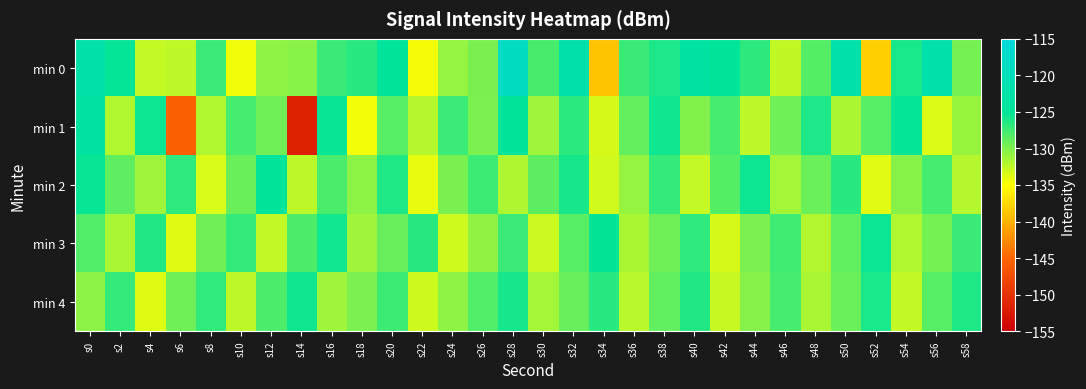

Reading left to right, list all the values displayed in this chart.

min 0: s0=-122.7	s2=-125.2	s4=-132.7	s6=-132.4	s8=-127.3	s10=-134.4	s12=-130.6	s14=-130.3	s16=-127.2	s18=-126.6	s20=-124.6	s22=-134.6	s24=-130.8	s26=-129.7	s28=-118.7	s30=-127.9	s32=-122.2	s34=-138.9	s36=-127.3	s38=-126.1	s40=-123.6	s42=-124.9	s44=-126.7	s46=-132.6	s48=-128.3	s50=-122.4	s52=-138.0	s54=-126.0	s56=-121.9	s58=-129.6
min 1: s0=-124.0	s2=-131.9	s4=-125.5	s6=-145.6	s8=-132.0	s10=-127.8	s12=-129.4	s14=-151.7	s16=-125.3	s18=-134.5	s20=-128.5	s22=-132.1	s24=-127.3	s26=-129.8	s28=-124.6	s30=-131.2	s32=-126.7	s34=-133.4	s36=-128.9	s38=-125.6	s40=-130.1	s42=-127.8	s44=-132.5	s46=-129.3	s48=-126.1	s50=-131.7	s52=-128.4	s54=-125.2	s56=-133.6	s58=-130.9
min 2: s0=-125.3	s2=-128.7	s4=-131.2	s6=-126.8	s8=-133.5	s10=-129.1	s12=-124.6	s14=-132.3	s16=-127.9	s18=-130.5	s20=-126.2	s22=-134.1	s24=-129.7	s26=-127.4	s28=-131.8	s30=-128.6	s32=-125.9	s34=-133.2	s36=-130.8	s38=-127.1	s40=-132.7	s42=-128.3	s44=-125.5	s46=-131.4	s48=-129.2	s50=-126.6	s52=-133.9	s54=-130.3	s56=-127.7	s58=-132.1
min 3: s0=-128.2	s2=-131.6	s4=-126.3	s6=-133.8	s8=-129.4	s10=-127.0	s12=-132.6	s14=-128.1	s16=-125.7	s18=-131.3	s20=-129.0	s22=-126.5	s24=-133.1	s26=-130.7	s28=-127.3	s30=-132.9	s32=-128.5	s34=-125.1	s36=-131.7	s38=-129.3	s40=-126.8	s42=-133.4	s44=-129.9	s46=-127.5	s48=-132.0	s50=-128.8	s52=-125.4	s54=-131.9	s56=-129.6	s58=-127.2
min 4: s0=-130.4	s2=-127.1	s4=-133.7	s6=-129.3	s8=-126.9	s10=-132.4	s12=-128.0	s14=-125.6	s16=-131.2	s18=-129.8	s20=-127.4	s22=-133.0	s24=-130.6	s26=-128.2	s28=-125.8	s30=-131.4	s32=-129.0	s34=-126.6	s36=-132.2	s38=-128.8	s40=-126.4	s42=-132.8	s44=-130.2	s46=-127.8	s48=-131.6	s50=-129.2	s52=-126.0	s54=-132.6	s56=-128.4	s58=-126.2